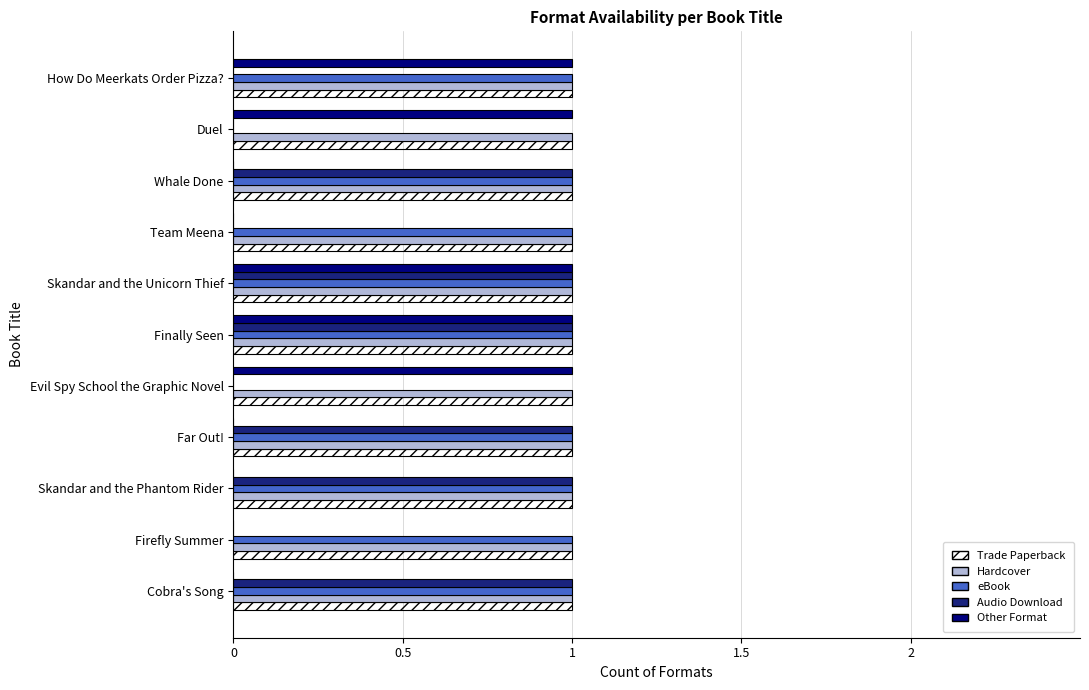

What is the total value across all series at Whale Done?

4